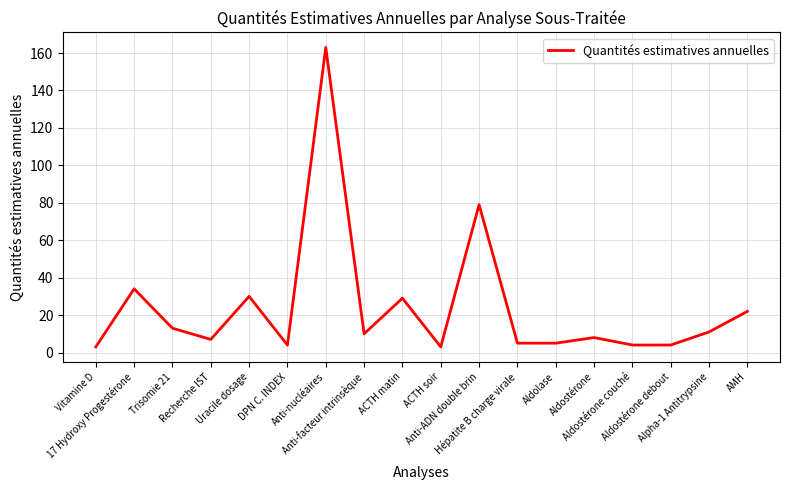

Approximately how many times larger is the value at Aldostérone couché compared to ACTH matin?

0.1